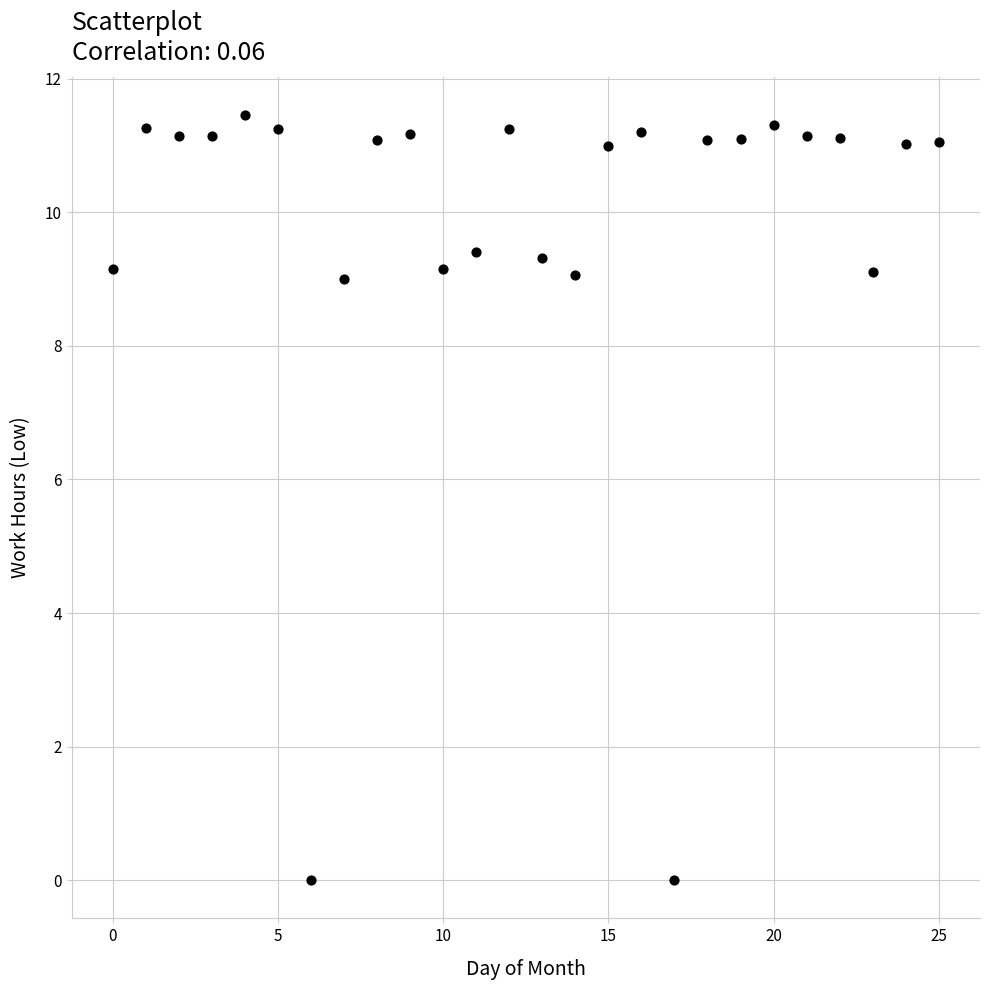

How many data points are displayed?

26